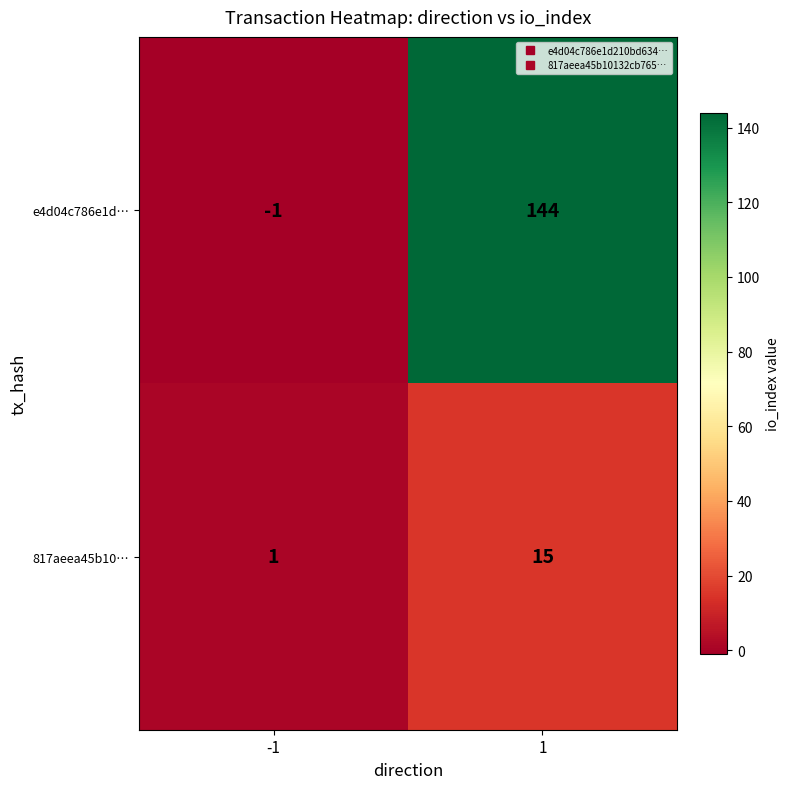

Reading left to right, extract all data points from this chart.

e4d04c786e1d…: -1=-1	1=144
817aeea45b10…: -1=1	1=15